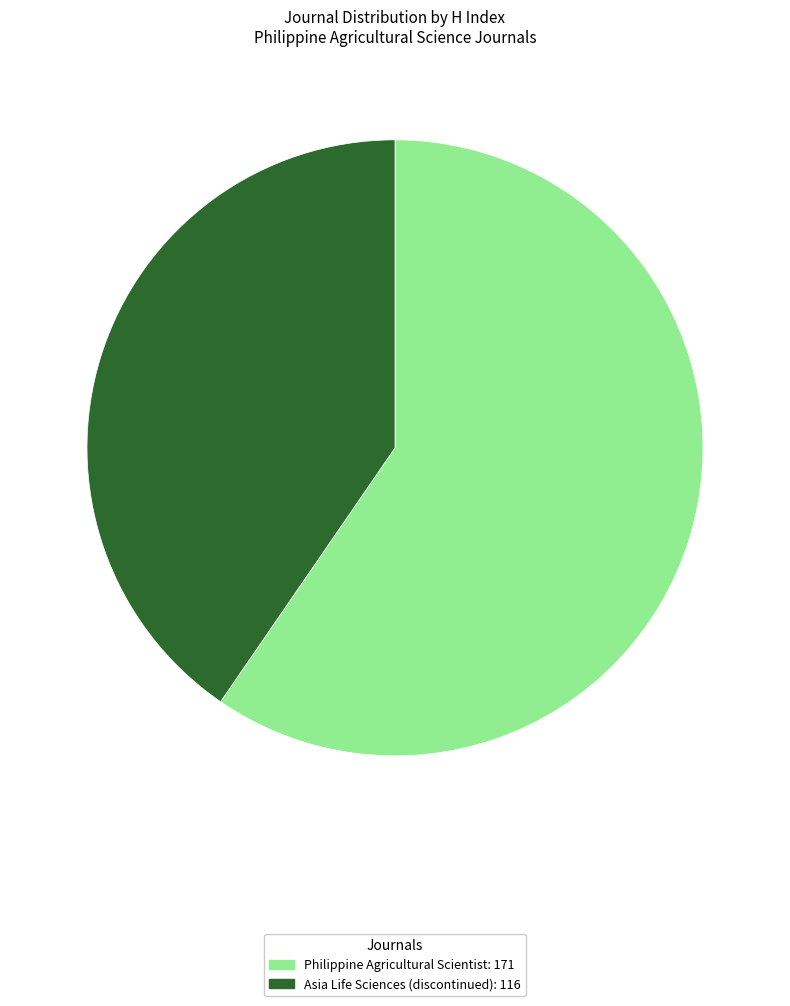

Rank the categories by value from lowest to highest.

Asia Life Sciences (discontinued), Philippine Agricultural Scientist